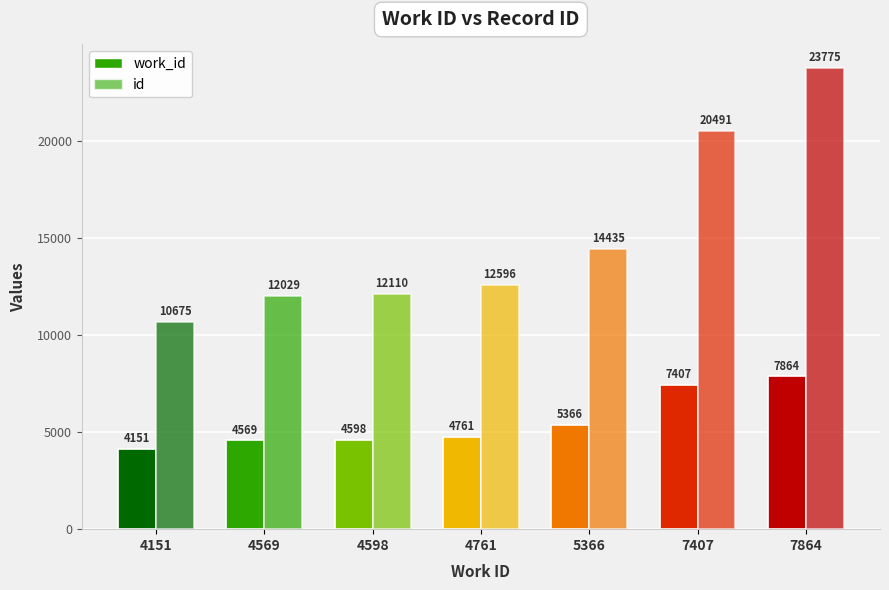

How many categories are shown in the chart?

7